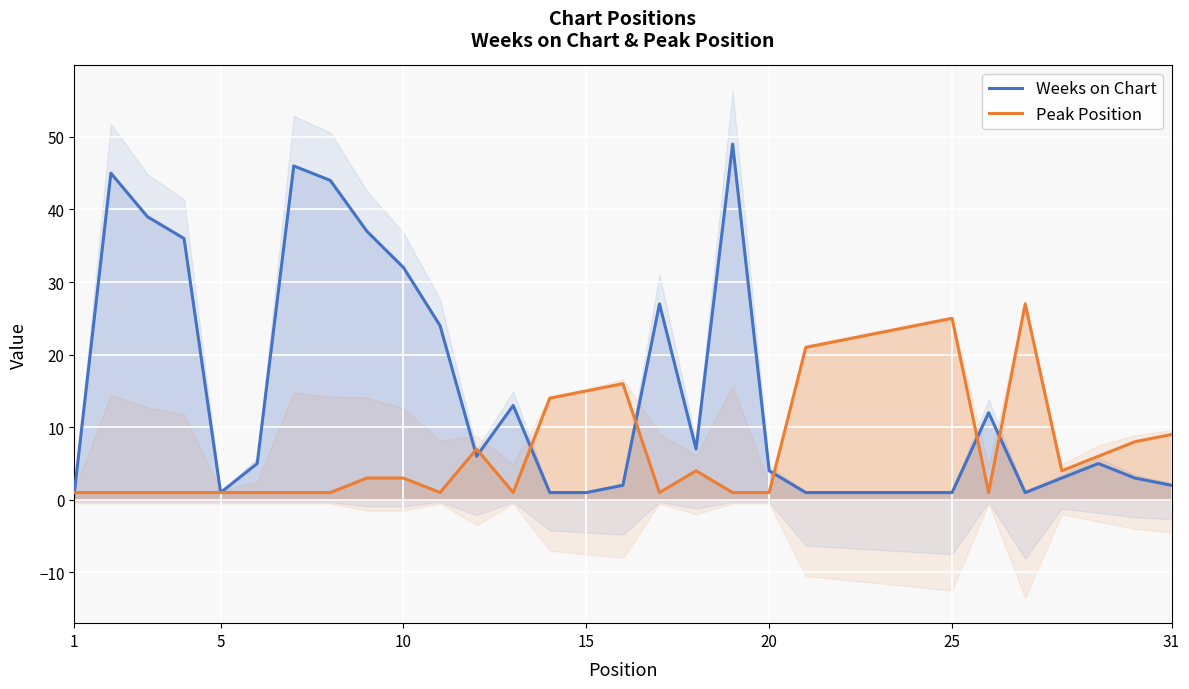

True or false: Weeks on Chart has more than 0 interior local peaks.

True